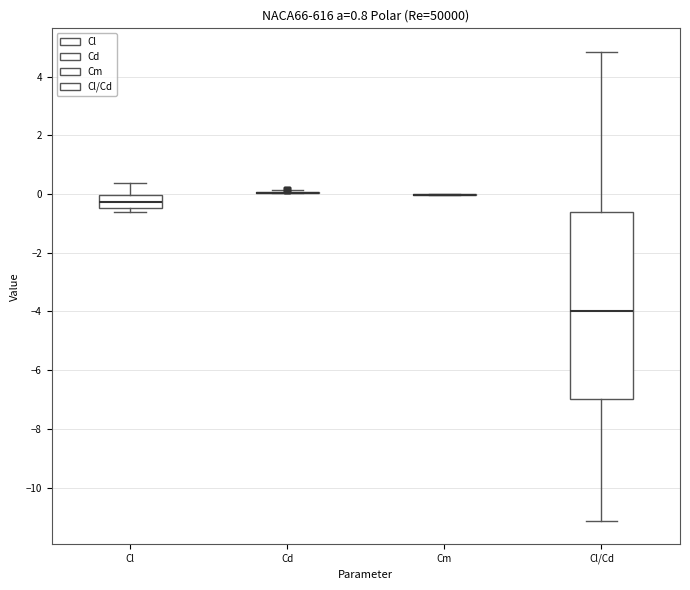

Reading left to right, transcribe this box plot: for each box, give where its median line is, the range the box spans, and where its two whiskers end, as read against the y-axis. The values are not printed on the chart, so give them approximately, as read against the axis.

Cl: median -0.2, box -0.4 to 0.0, whiskers -0.6 to 0.4
Cd: box collapsed to a line at 0.0, whiskers 0.0 to 0.2
Cm: box collapsed to a line at 0.0, whiskers 0.0 to 0.0
Cl/Cd: median -4.0, box -7.0 to -0.6, whiskers -11.2 to 4.8